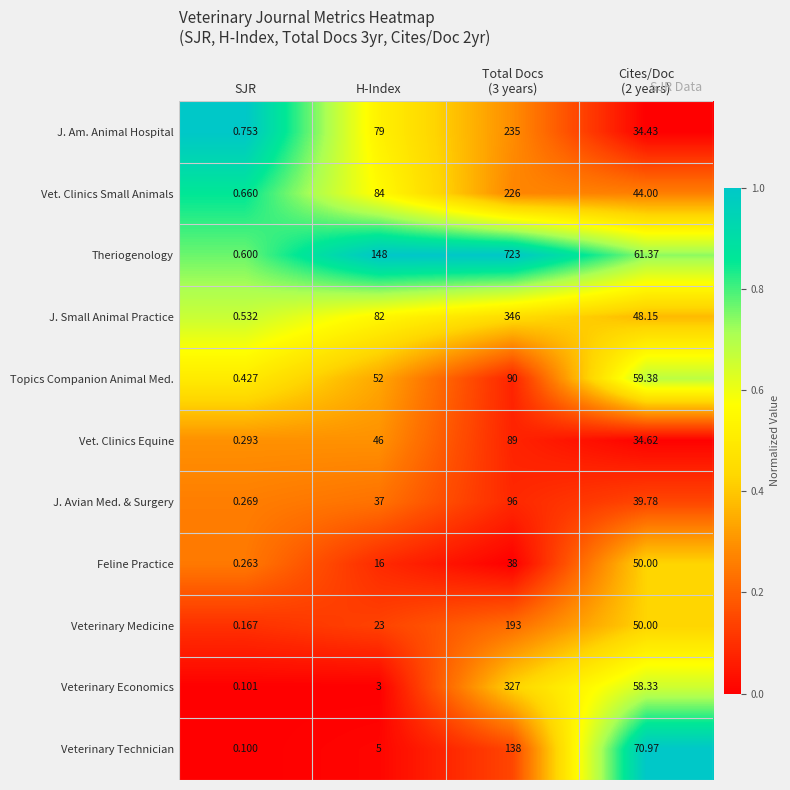

At which label is Vet. Clinics Small Animals closest to 113?

H-Index